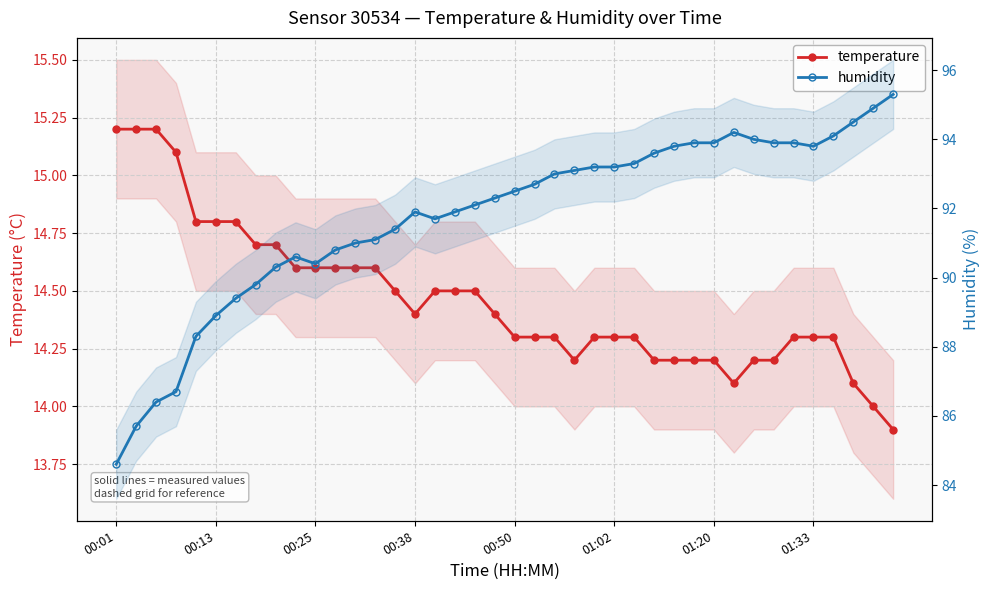

True or false: temperature and humidity intersect in this chart.

False